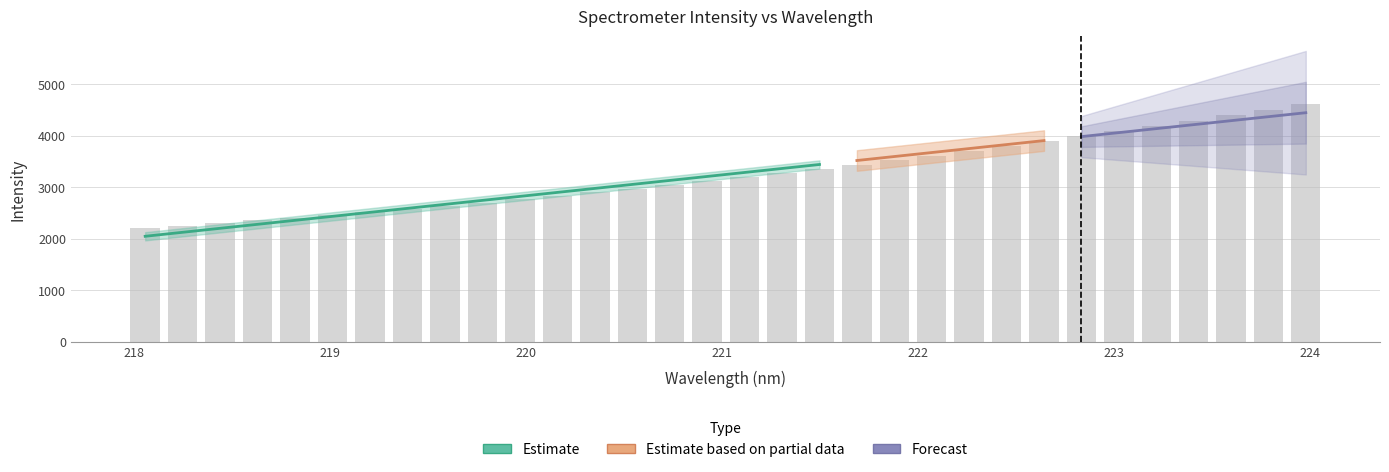

What is the greatest value displayed?

4615.7